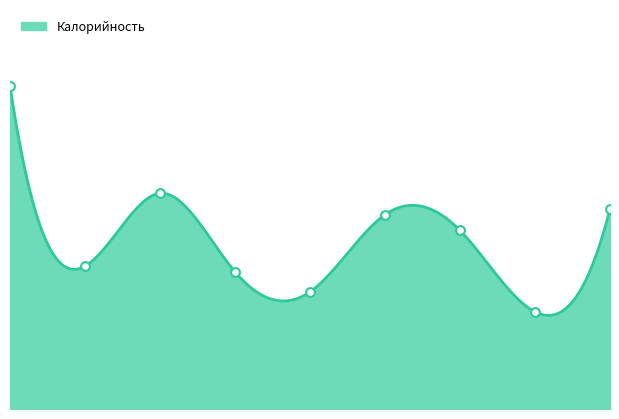

What is the change in value from Каша рисовая to Чай с сахаром?

-126